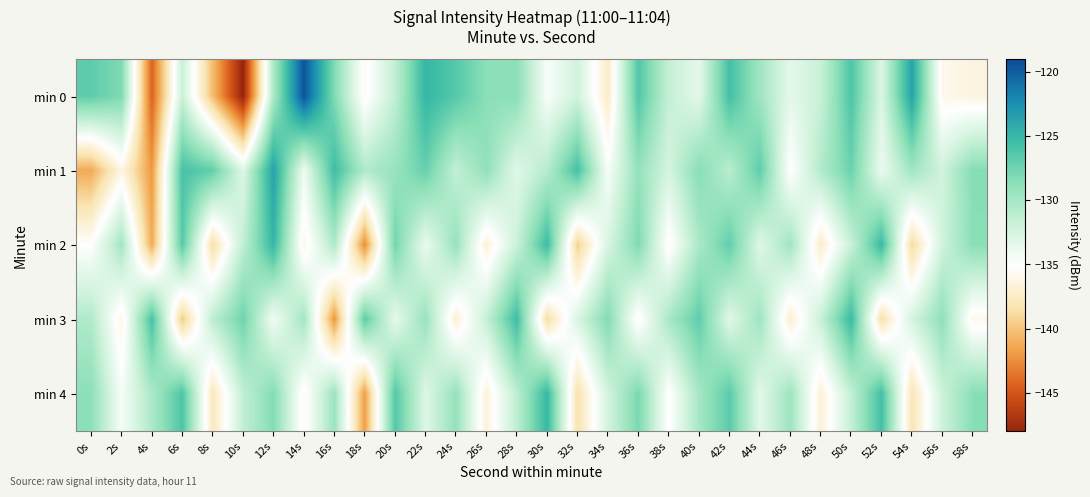

Which series has the widest spread of values?

min 0